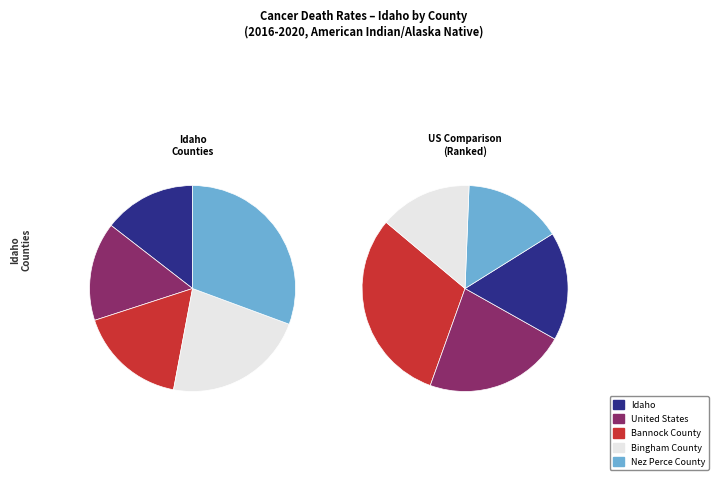

Count the number of slices in the pie.

5